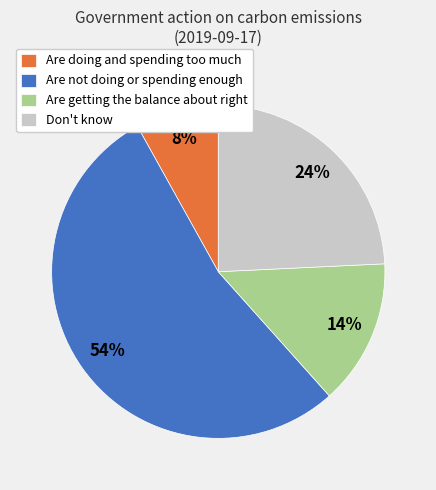

How many segments does this pie chart have?

4